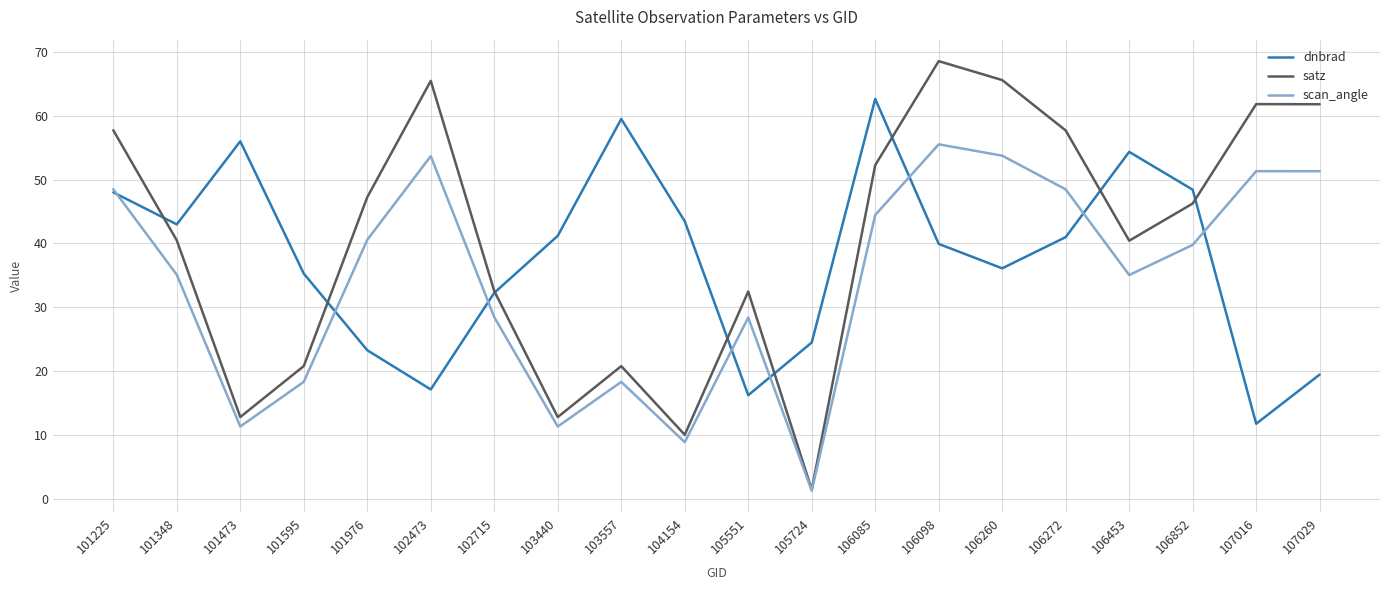

Rank the series at 106852 from highest to lowest value.

dnbrad, satz, scan_angle